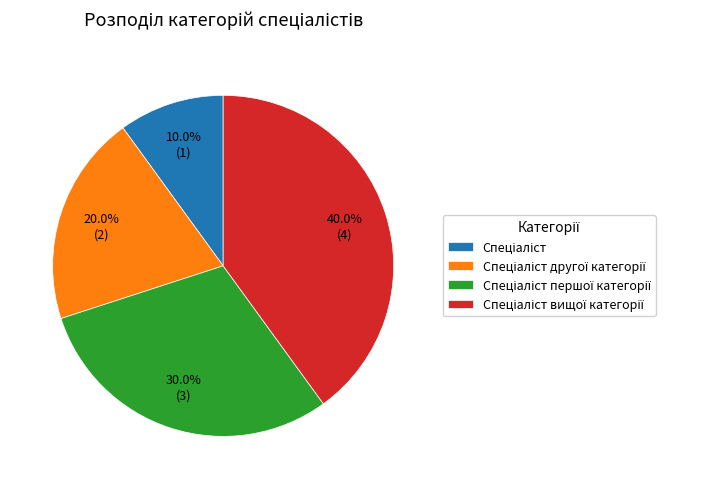

How many segments does this pie chart have?

4